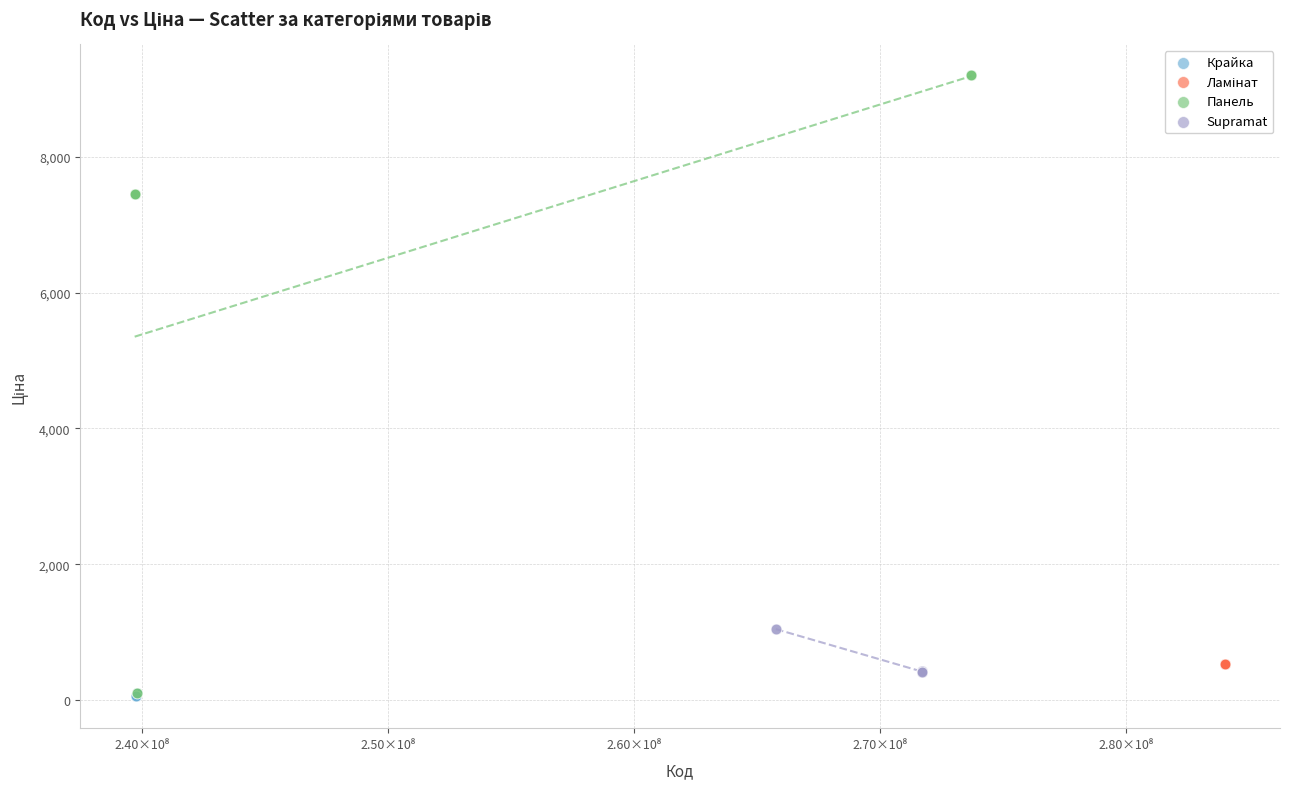

Which series reaches the maximum Y coordinate?

Панель